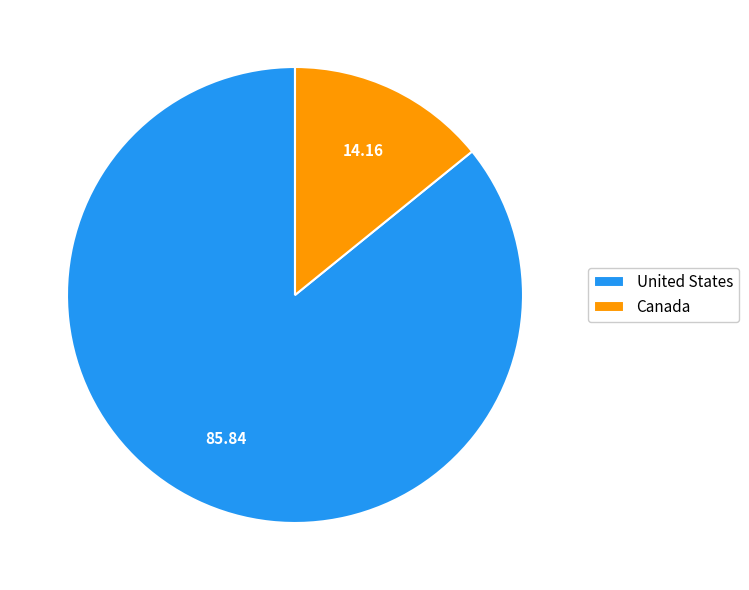

Does United States represent more than half of the total?

Yes